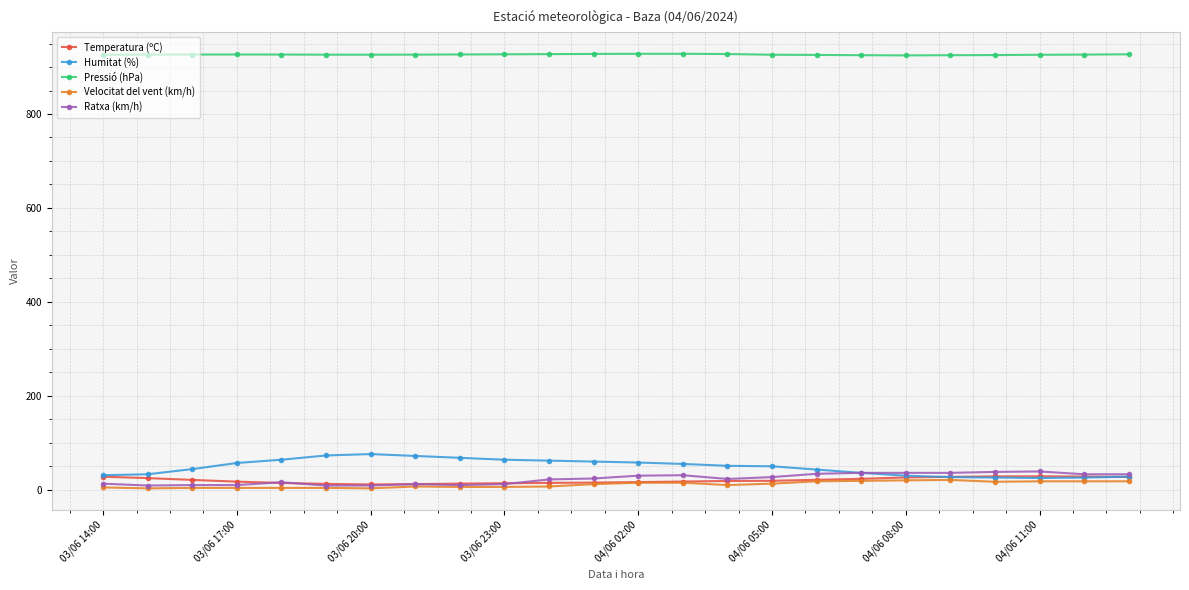

Which series has the largest range (max minus min)?

Humitat (%)